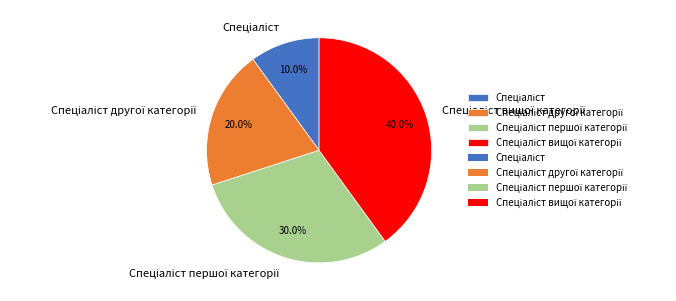

Is there a majority slice in this chart?

No